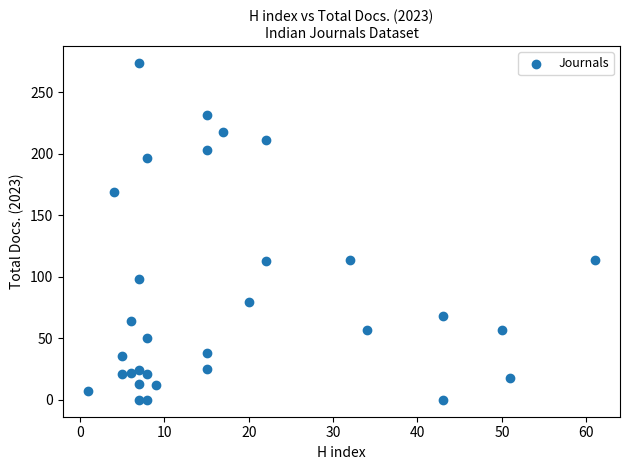

What is the range of X values (max minus min)?

60